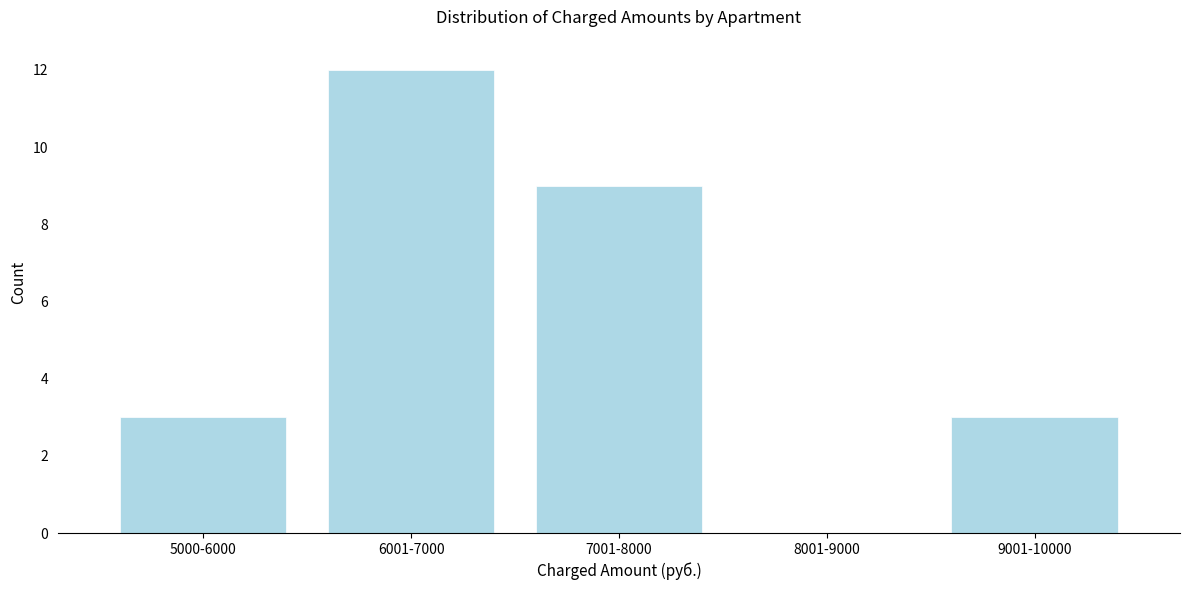

Reading left to right, list all the values displayed in this chart.

5000-6000=3	6001-7000=12	7001-8000=9	8001-9000=0	9001-10000=3